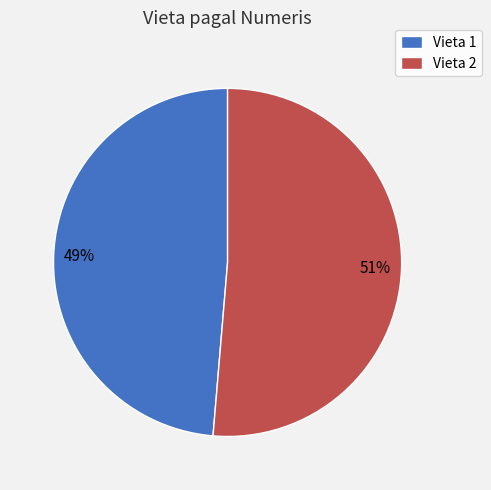

Rank the categories by value from highest to lowest.

Vieta 2, Vieta 1